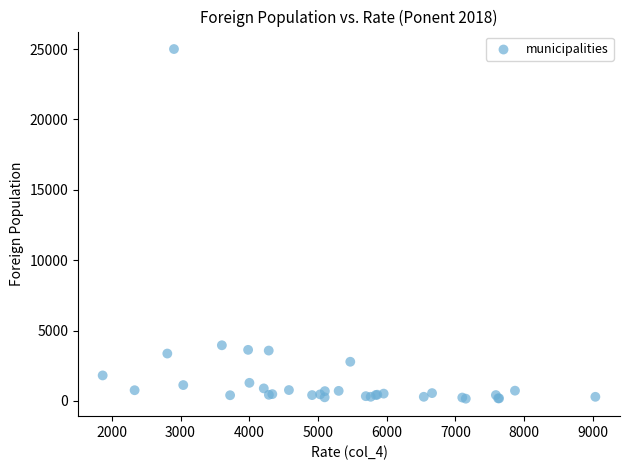

What Y value in the scatter plot is closest to 12579?

3953